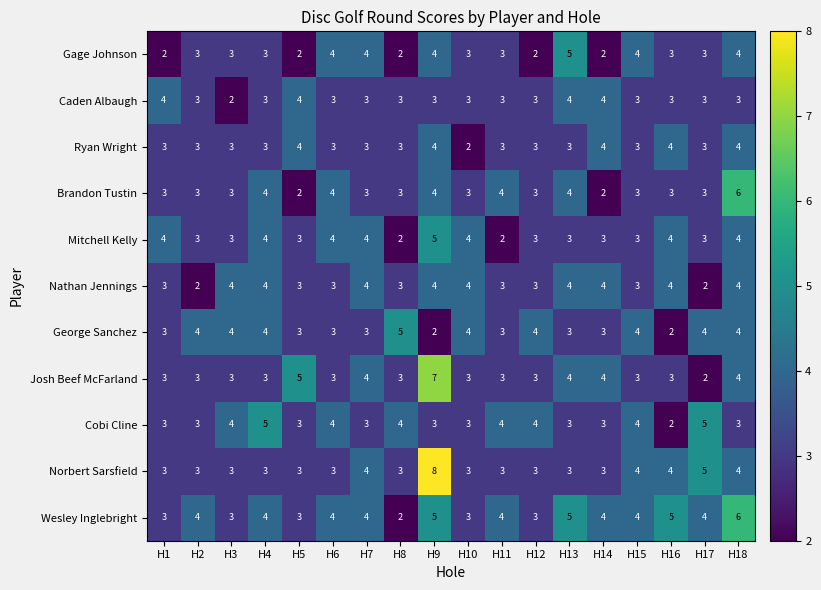

Which label corresponds to the largest value in the chart?

H9